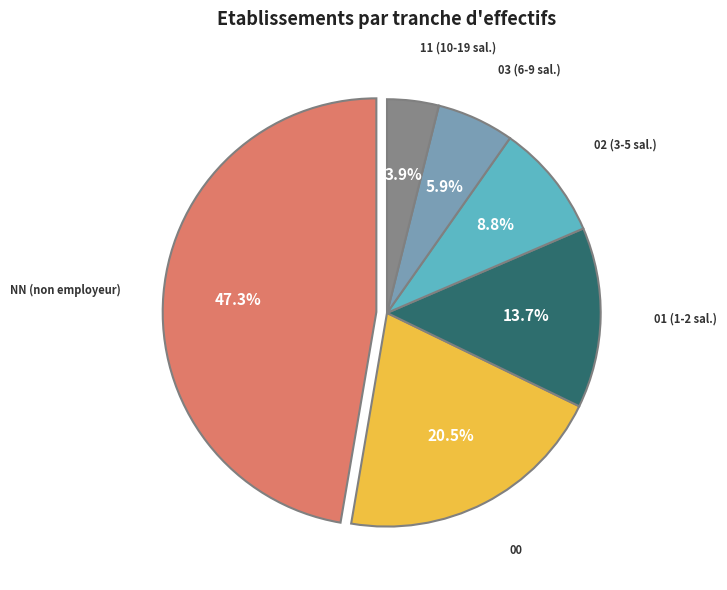

Is there any slice that represents more than half of the pie?

No